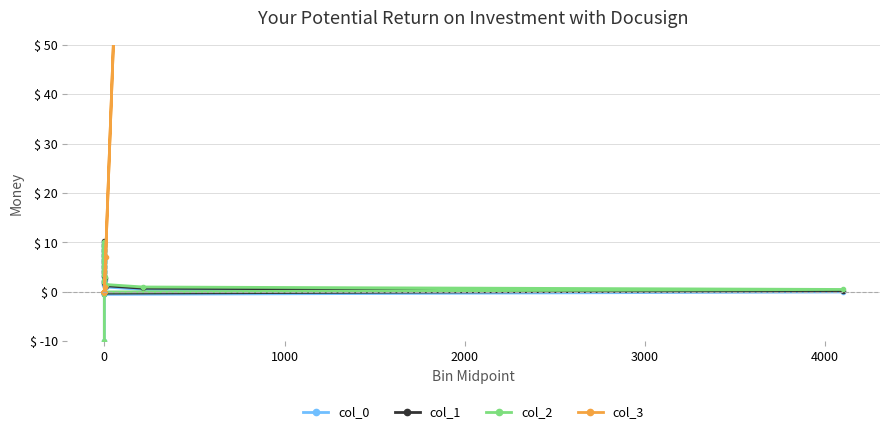

What is the label of the 13th point from the left?

12